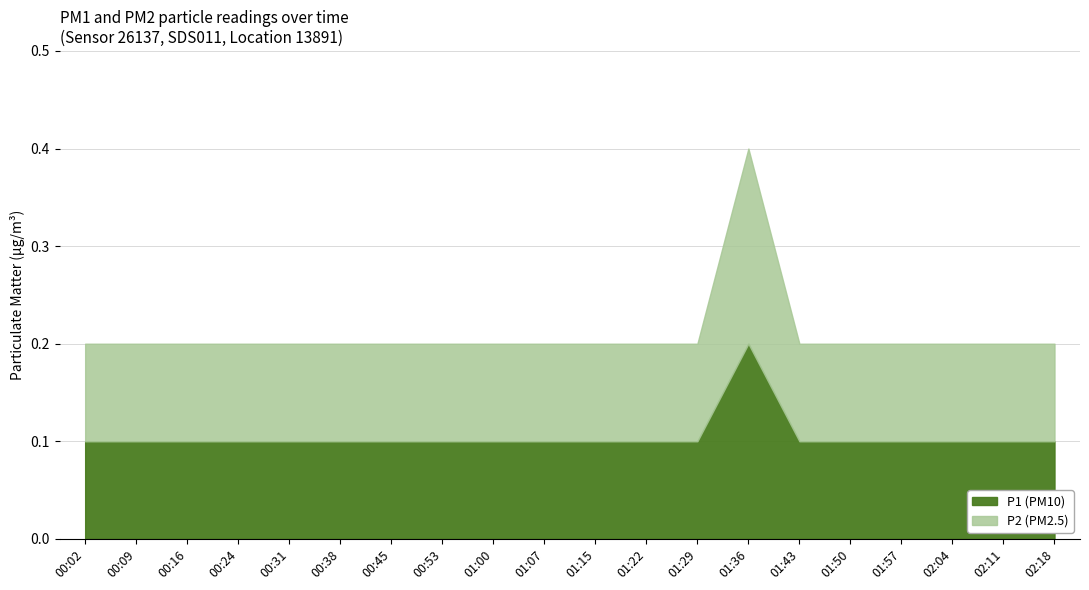

True or false: P2 and P1 cross at least once.

False